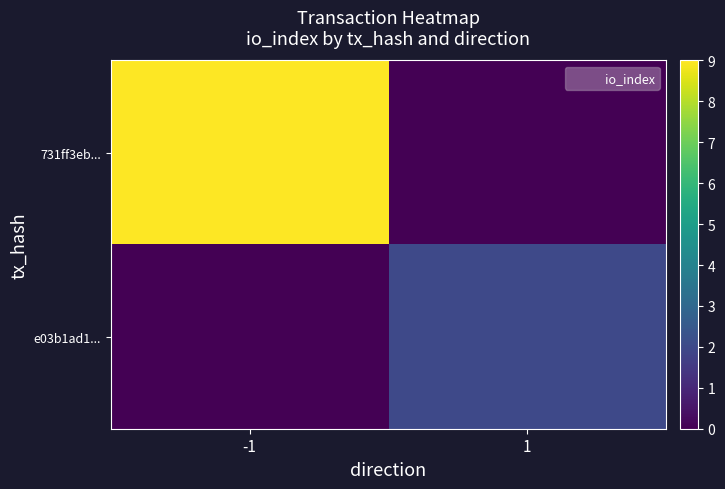

Count the number of data series in this chart.

2